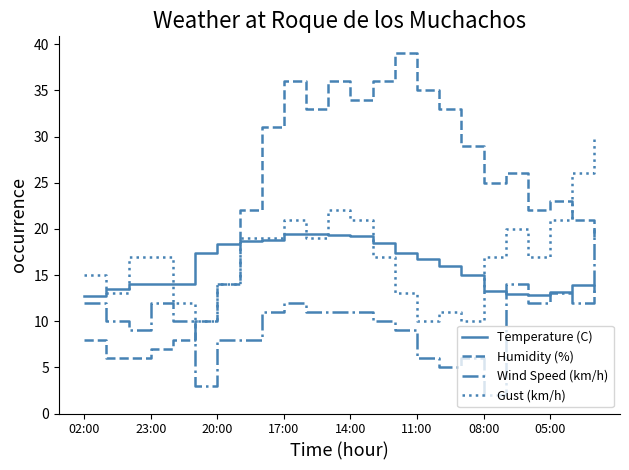

Which series has the largest total across all categories?

Humidity (%)